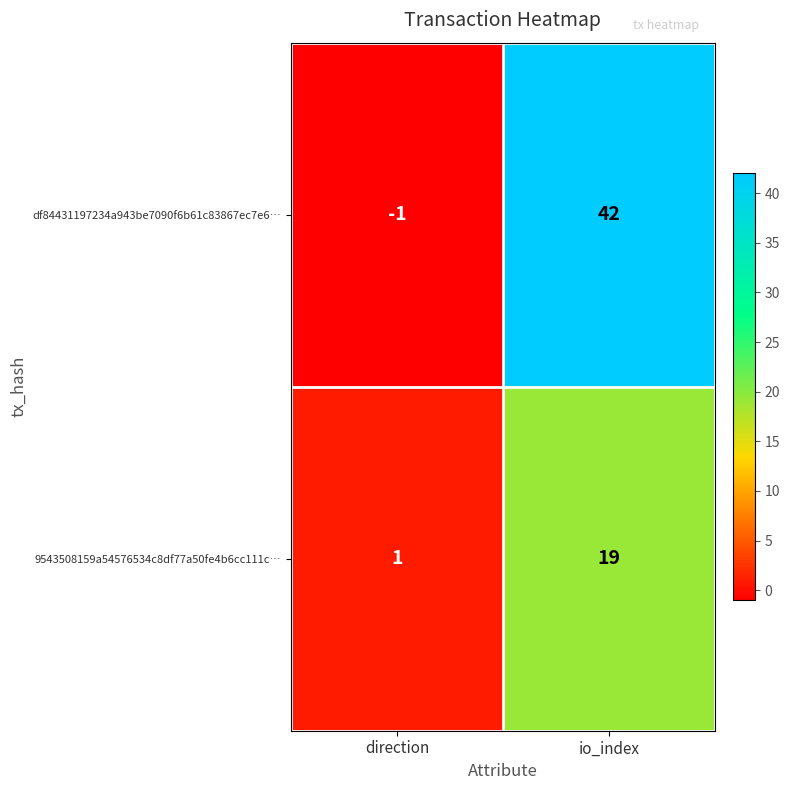

What is the difference between the 9543508159a54576534c8df77a50fe4b6cc111c… values at io_index and direction?

18